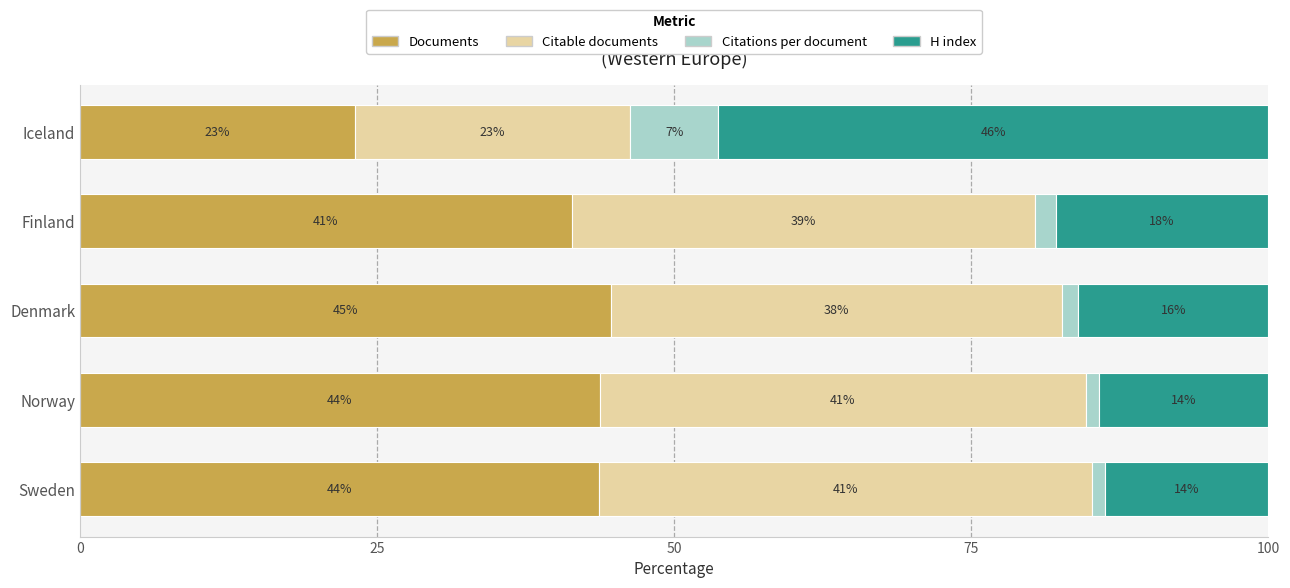

Reading left to right, extract all data points from this chart.

Documents: 43.7	43.7	44.7	41.4	23.1
Citable documents: 41.4	40.9	37.9	39.0	23.1
Citations per document: 1.2	1.1	1.4	1.7	7.4
H index: 13.7	14.2	16.0	17.9	46.3